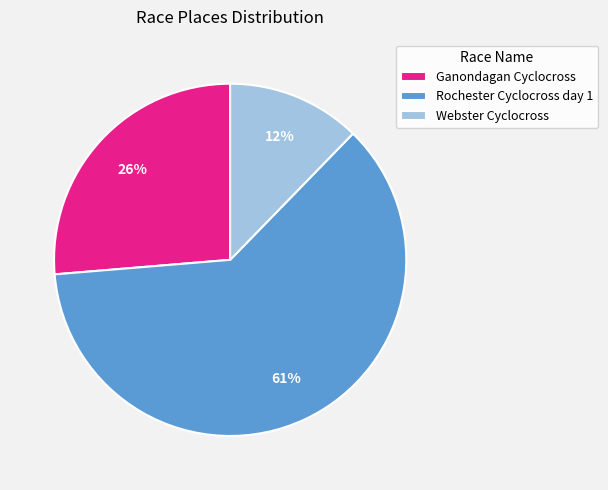

To the nearest percent, what is the combined percentage of Rochester Cyclocross day 1 and Webster Cyclocross?

74%